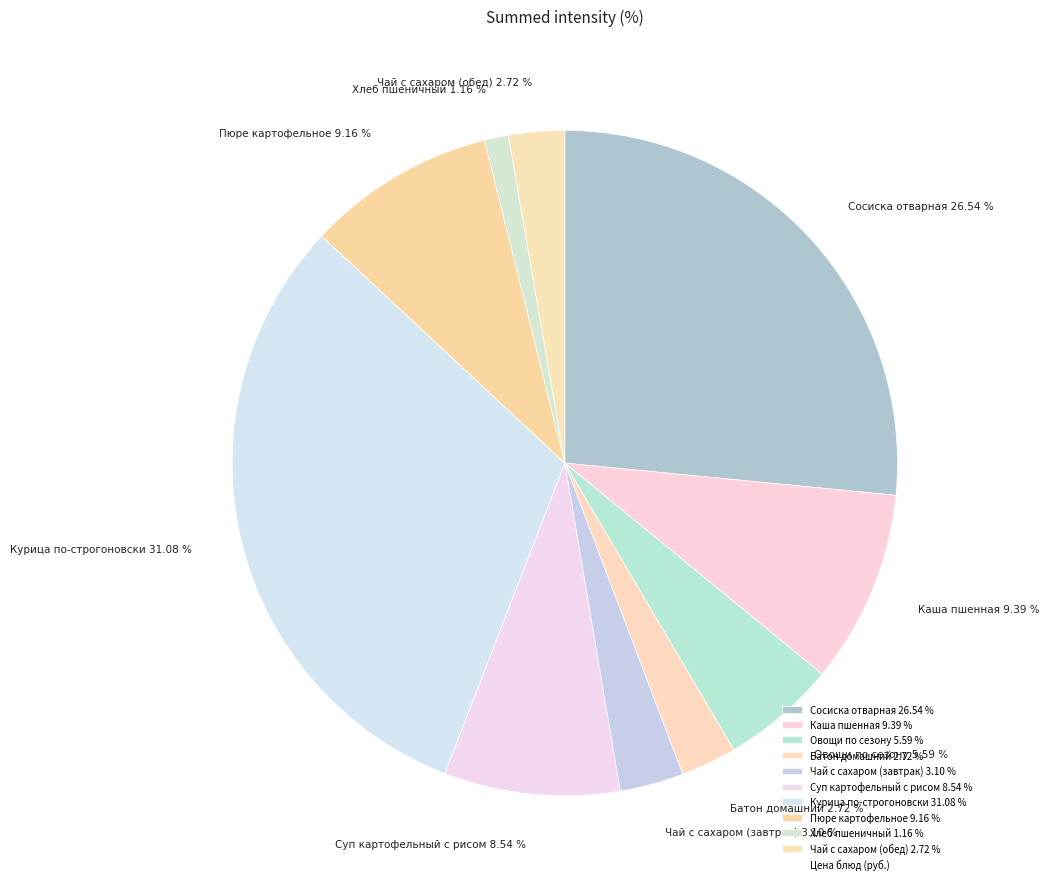

What percentage is the Курица по-строгоновски slice, to the nearest percent?

31%